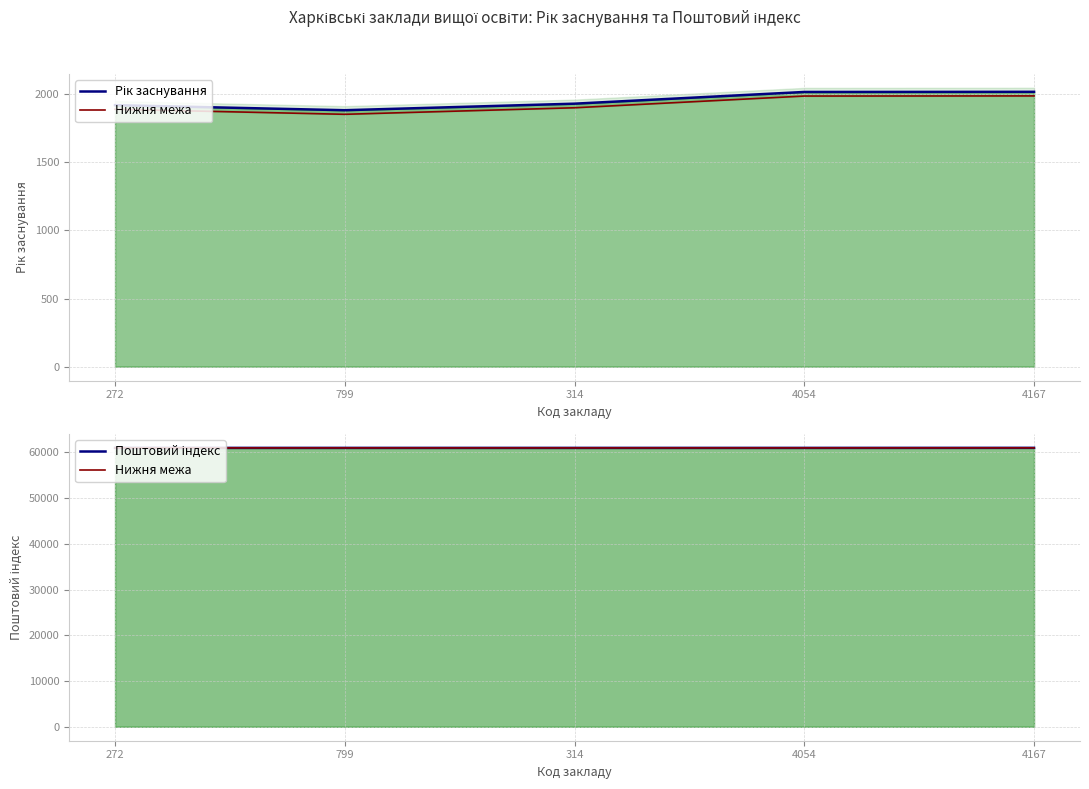

How many lines are shown in the chart?

3